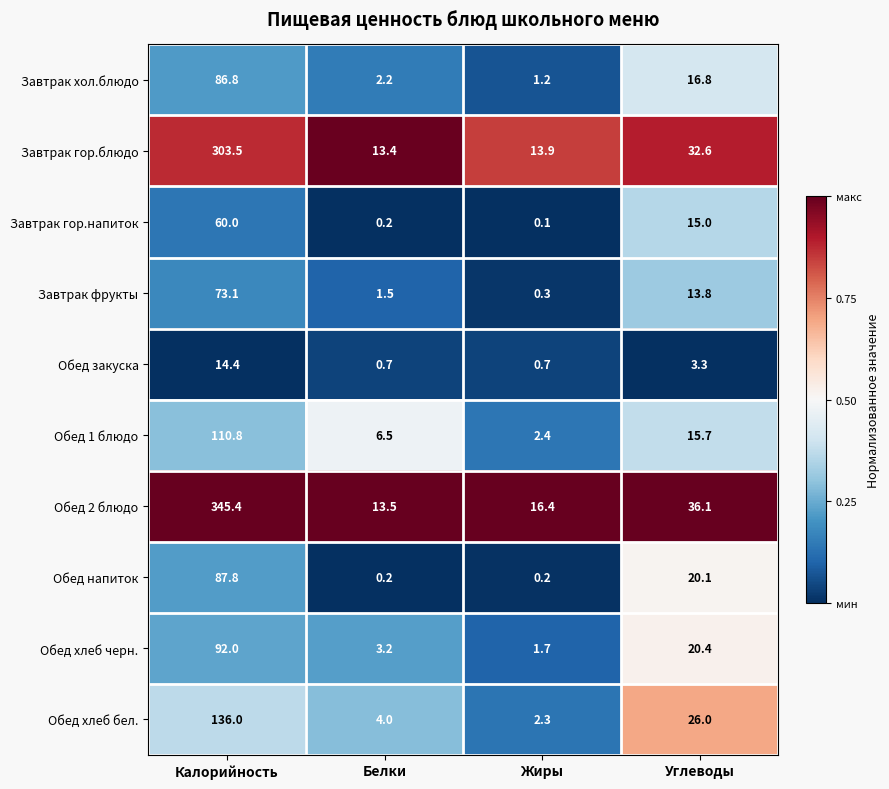

Is it true that Обед напиток equals 20.1 at Углеводы?

True